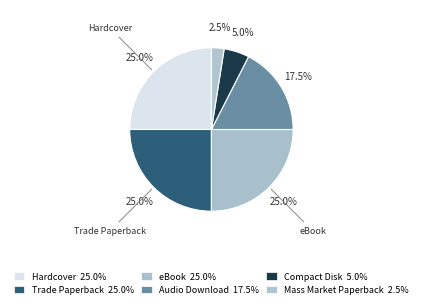

Which slice is the largest?

Trade Paperback